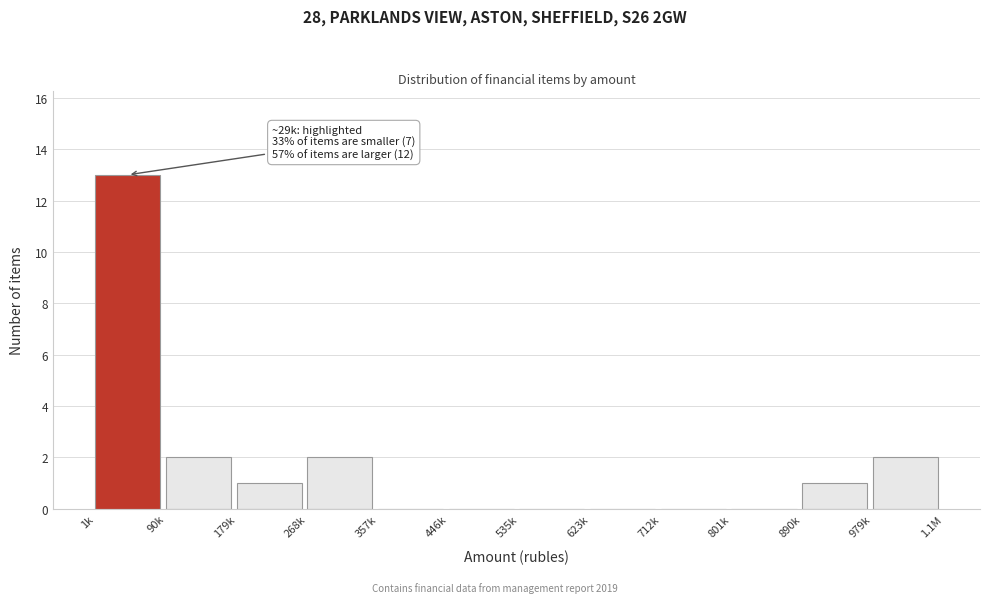

Reading left to right, extract all data points from this chart.

1k=13	90k=2	179k=1	268k=2	357k=0	446k=0	535k=0	623k=0	712k=0	801k=0	890k=1	979k=2